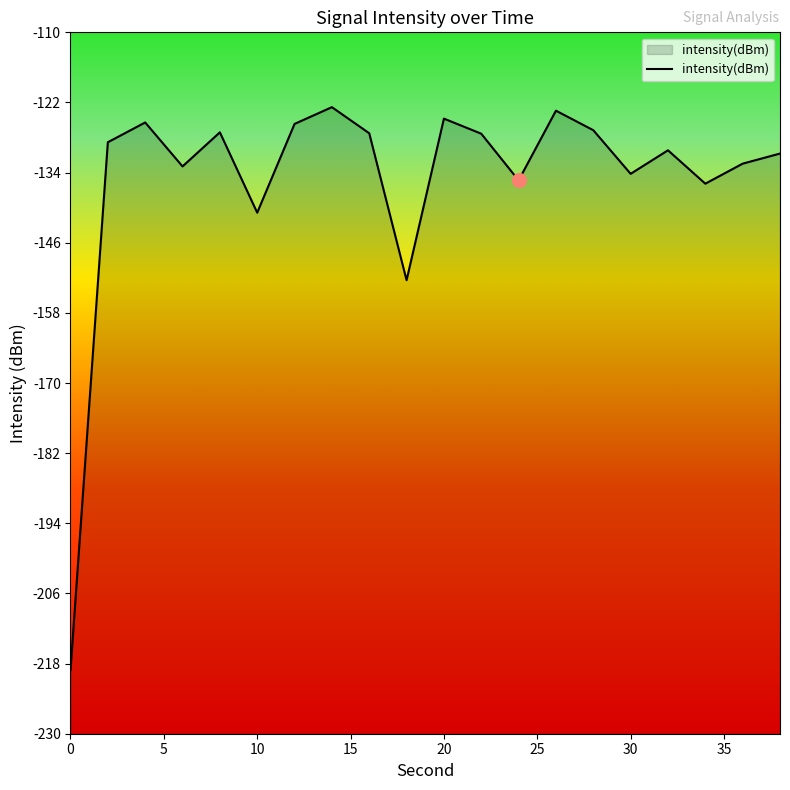

What is the greatest value displayed?

-122.8